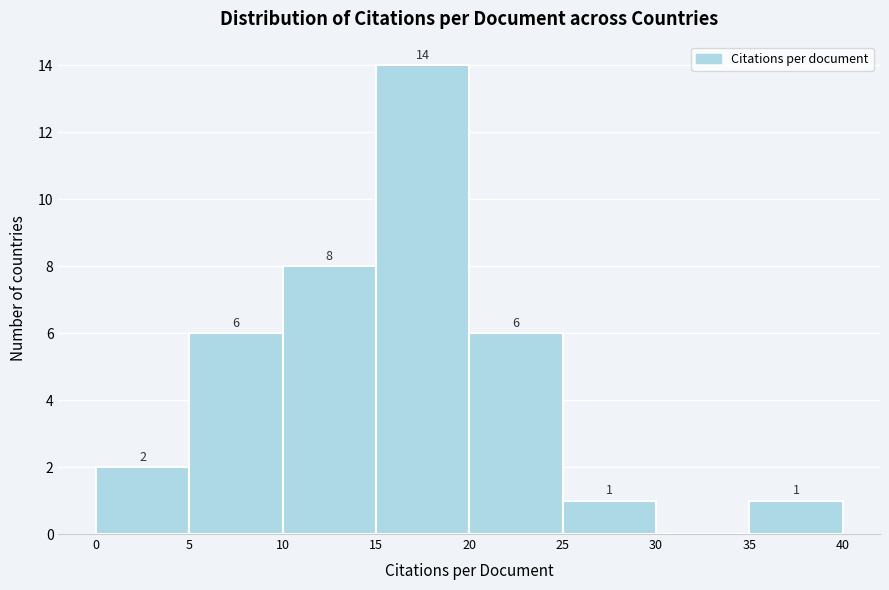

Which range on the x-axis has the tallest bar?

15 to 20